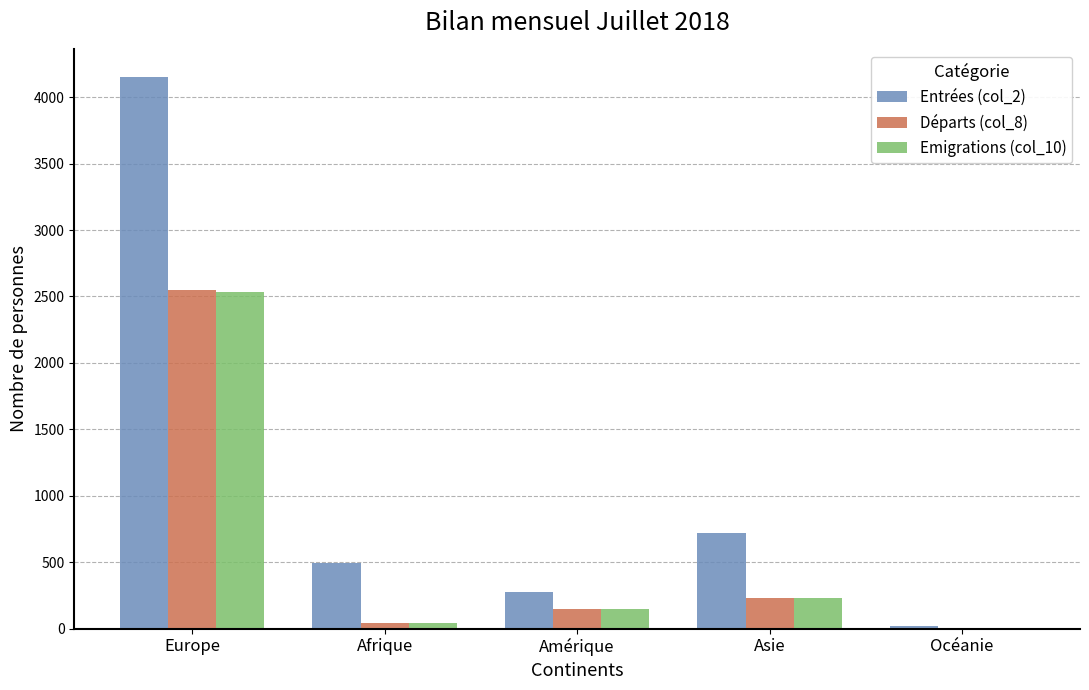

Which series changed the most between Amérique and Asie?

Entrées (col_2)